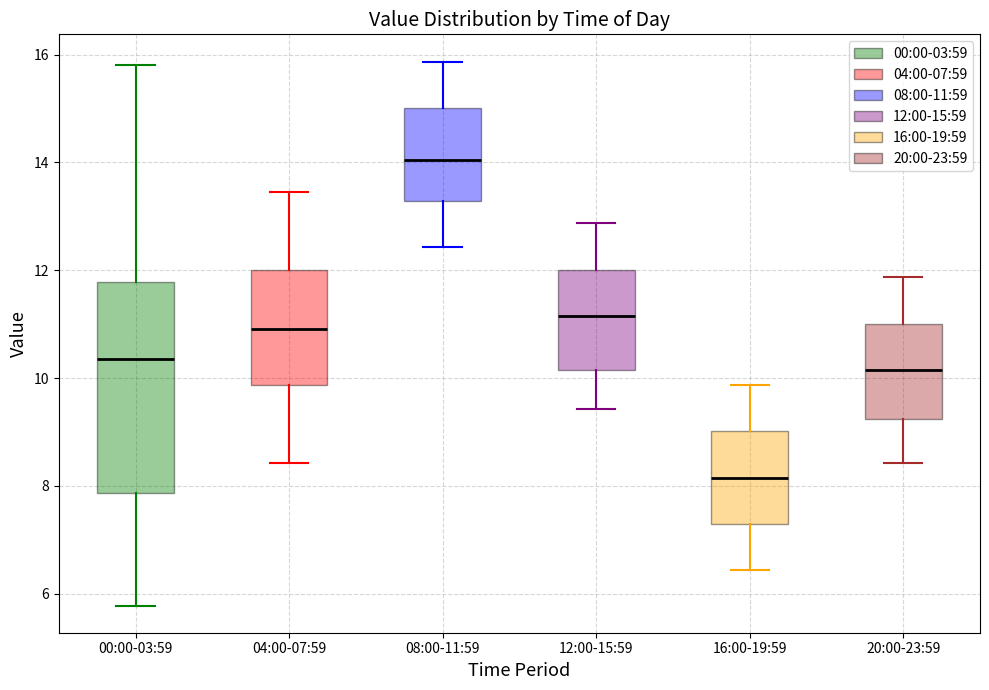

Reading left to right, read every box against the y-axis: the position of its median line, the range the box covers, and the ends of its whiskers. The values are not printed on the chart, so give them approximately, as read against the axis.

00:00-03:59: median 10.4, box 7.8 to 11.8, whiskers 5.8 to 15.8
04:00-07:59: median 11.0, box 9.8 to 12.0, whiskers 8.4 to 13.4
08:00-11:59: median 14.0, box 13.2 to 15.0, whiskers 12.4 to 15.8
12:00-15:59: median 11.2, box 10.2 to 12.0, whiskers 9.4 to 12.8
16:00-19:59: median 8.2, box 7.2 to 9.0, whiskers 6.4 to 9.8
20:00-23:59: median 10.2, box 9.2 to 11.0, whiskers 8.4 to 11.8